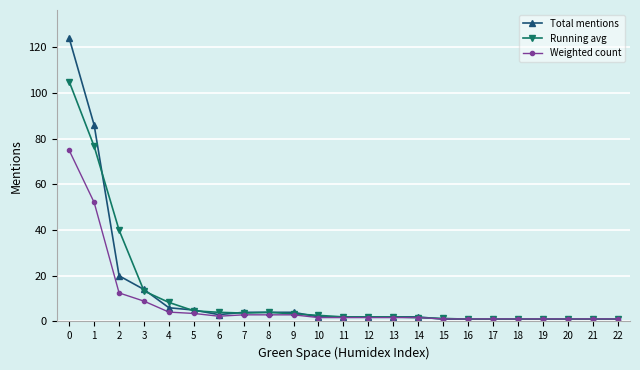

At how many categories does at least one series exceed 97?

1